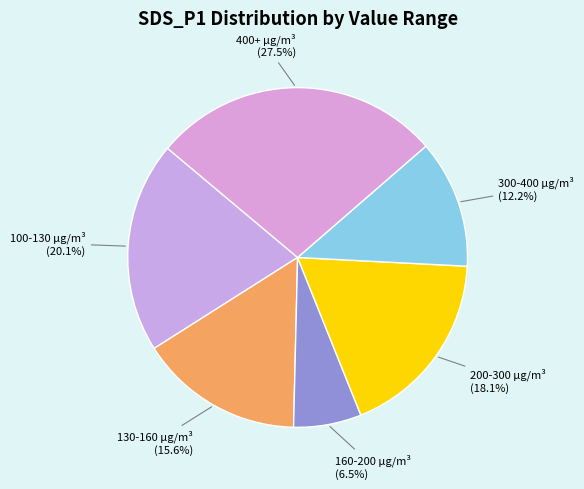

Between 160-200 µg/m³ and 400+ µg/m³, which is larger?

400+ µg/m³